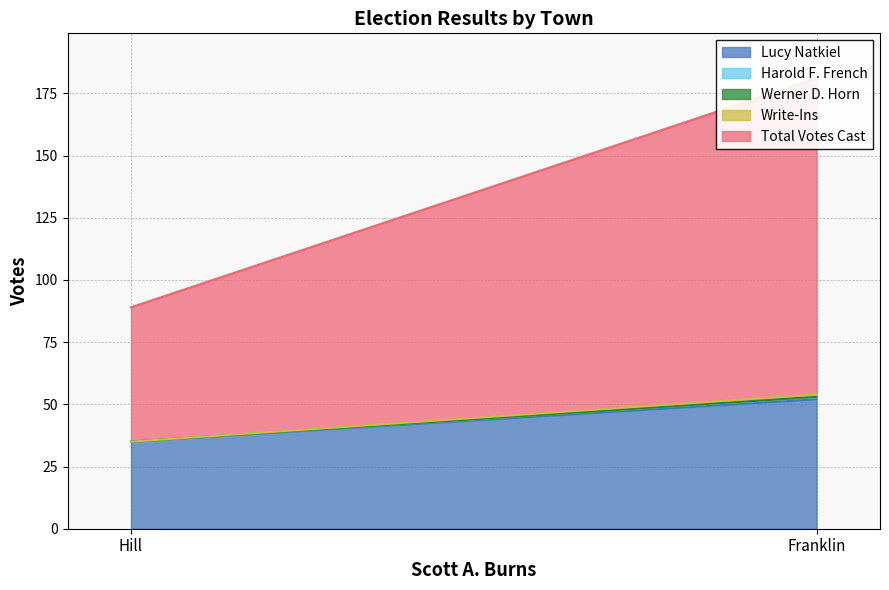

What is the difference between the maximum and minimum values in the Total Votes Cast series?

73